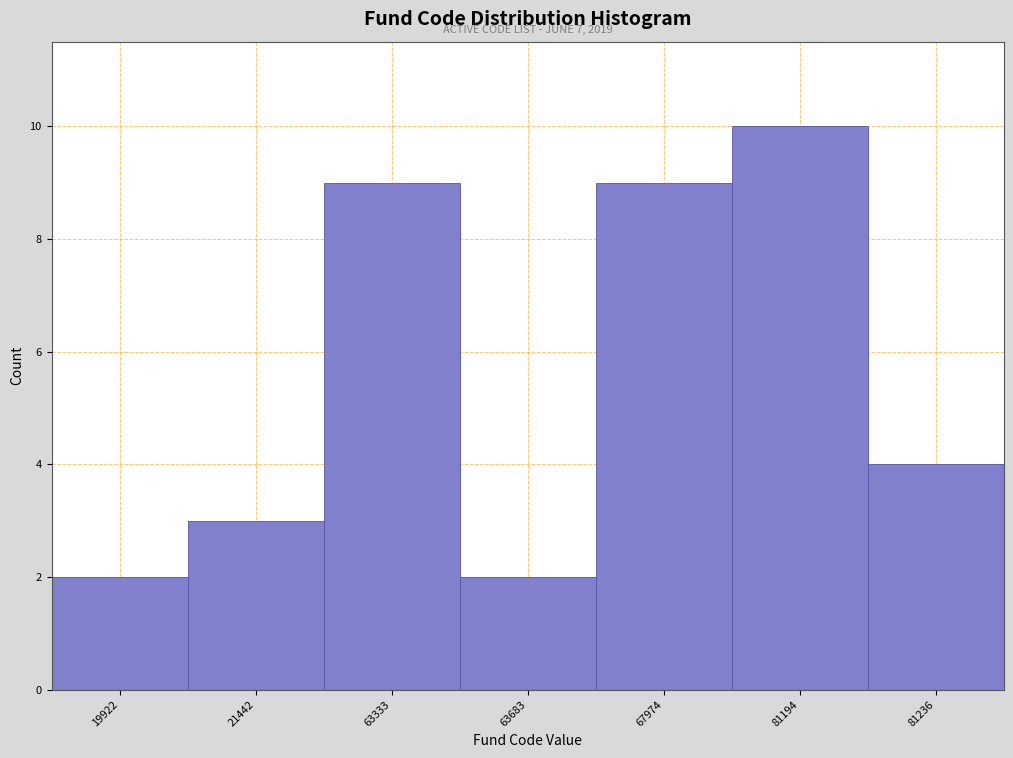

Reading right to left, what are all the values shown in this chart?

4	10	9	2	9	3	2